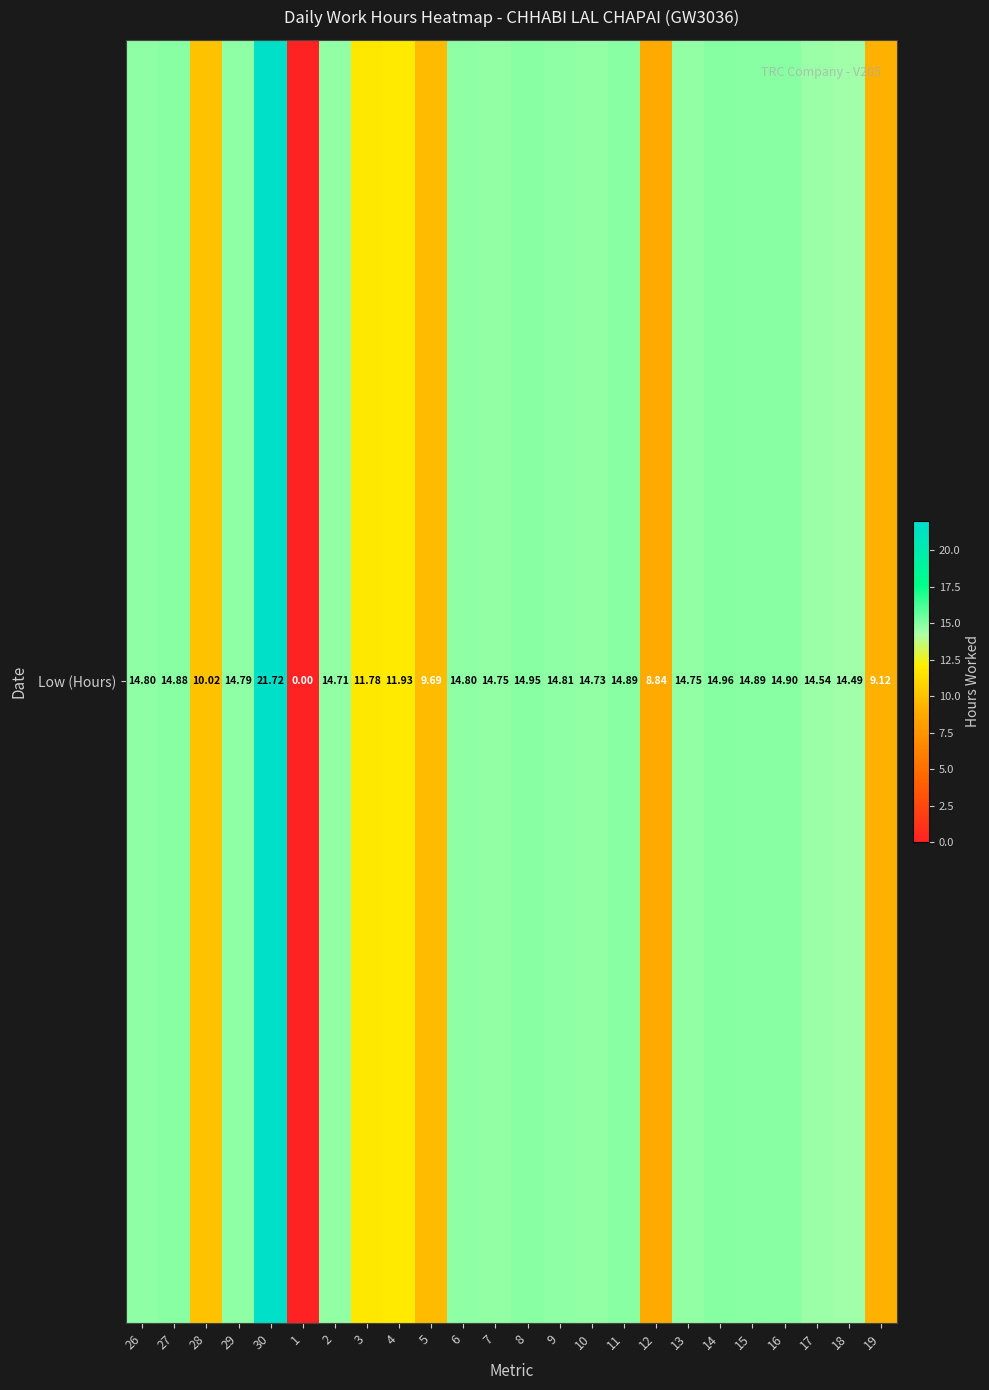

Reading right to left, extract all data points from this chart.

19=9.1	18=14.5	17=14.5	16=14.9	15=14.9	14=15.0	13=14.8	12=8.8	11=14.9	10=14.7	9=14.8	8=14.9	7=14.8	6=14.8	5=9.7	4=11.9	3=11.8	2=14.7	1=0.0	30=21.7	29=14.8	28=10.0	27=14.9	26=14.8